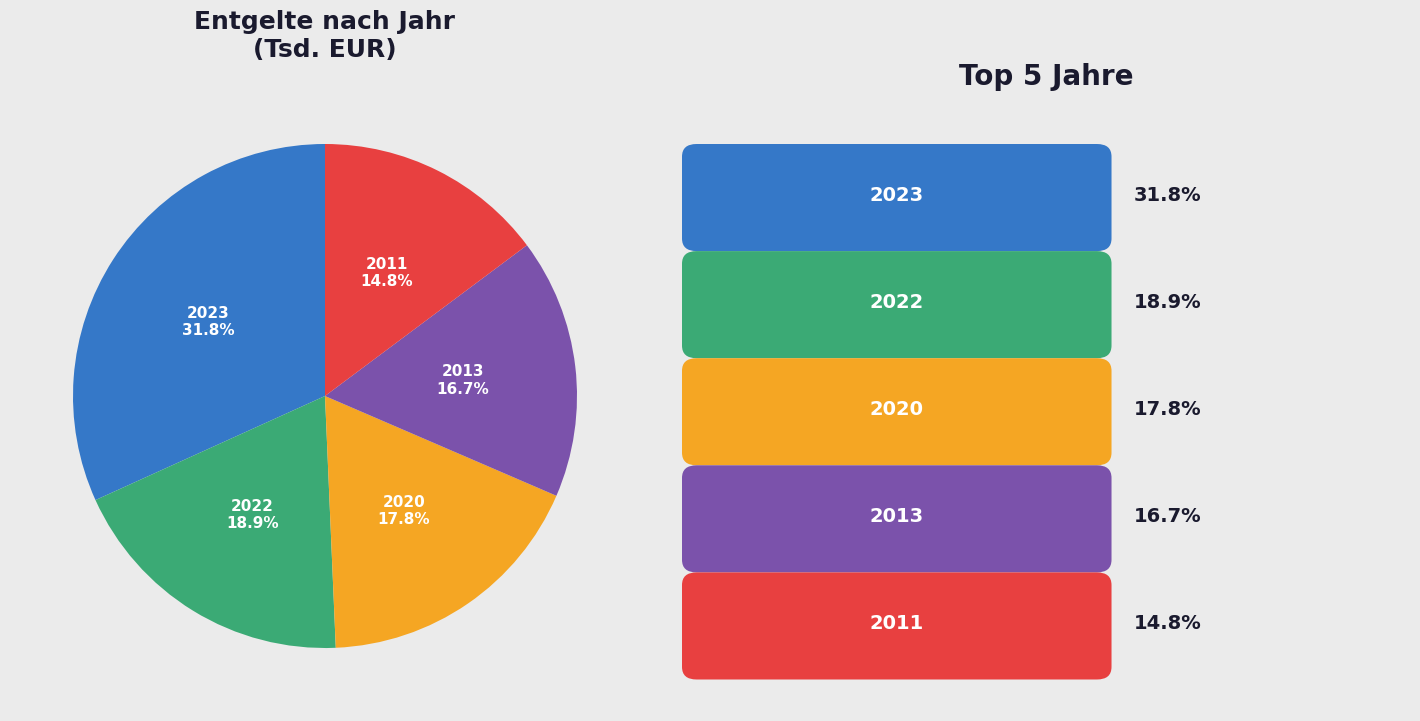

Is there a majority slice in this chart?

No